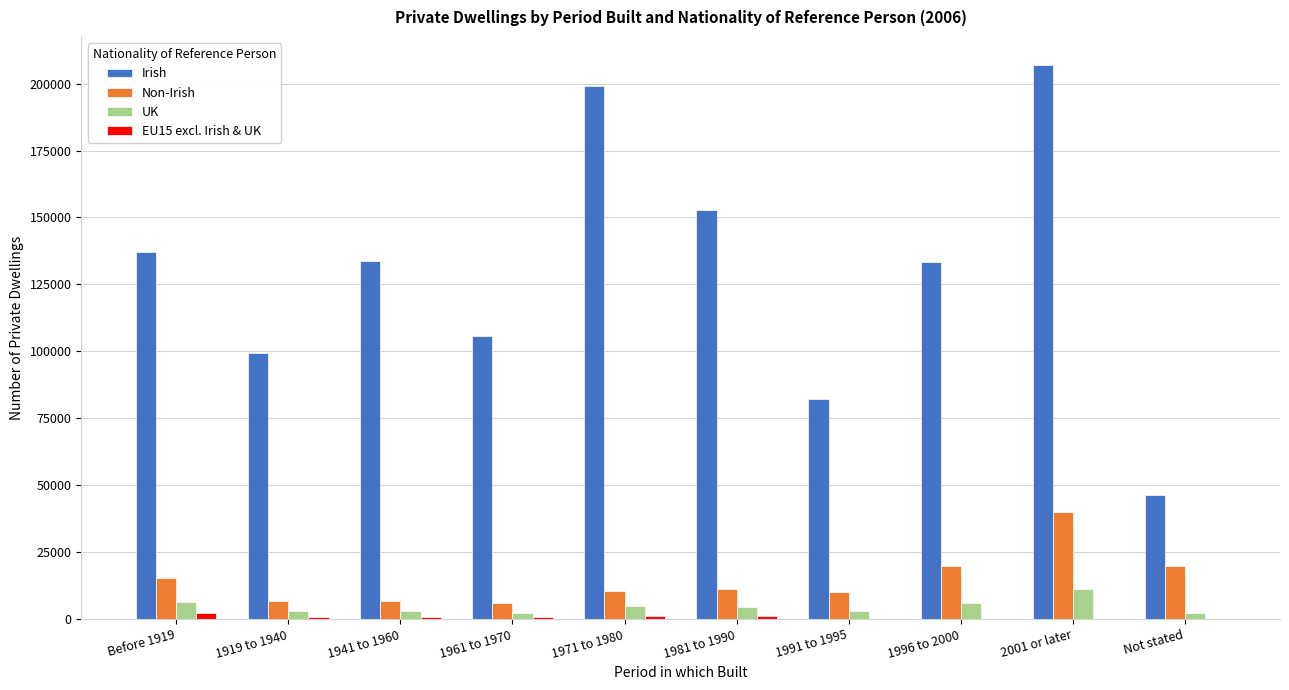

Is the value of EU15 excl. Irish & UK at 1981 to 1990 greater than the value of Irish at 1941 to 1960?

No